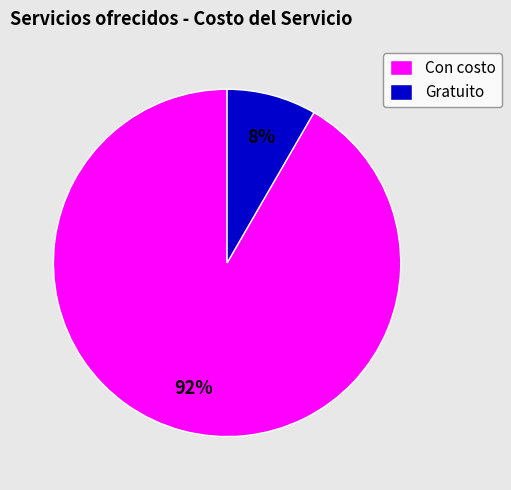

Rank the categories by value from lowest to highest.

Gratuito, Con costo